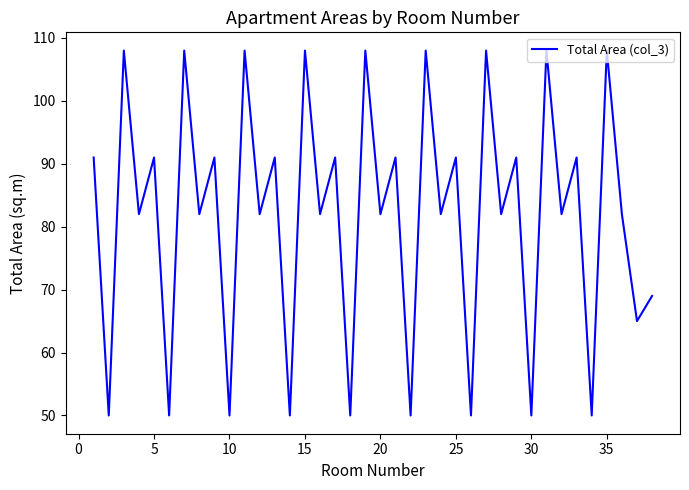

What is the difference between the maximum and minimum values?

58